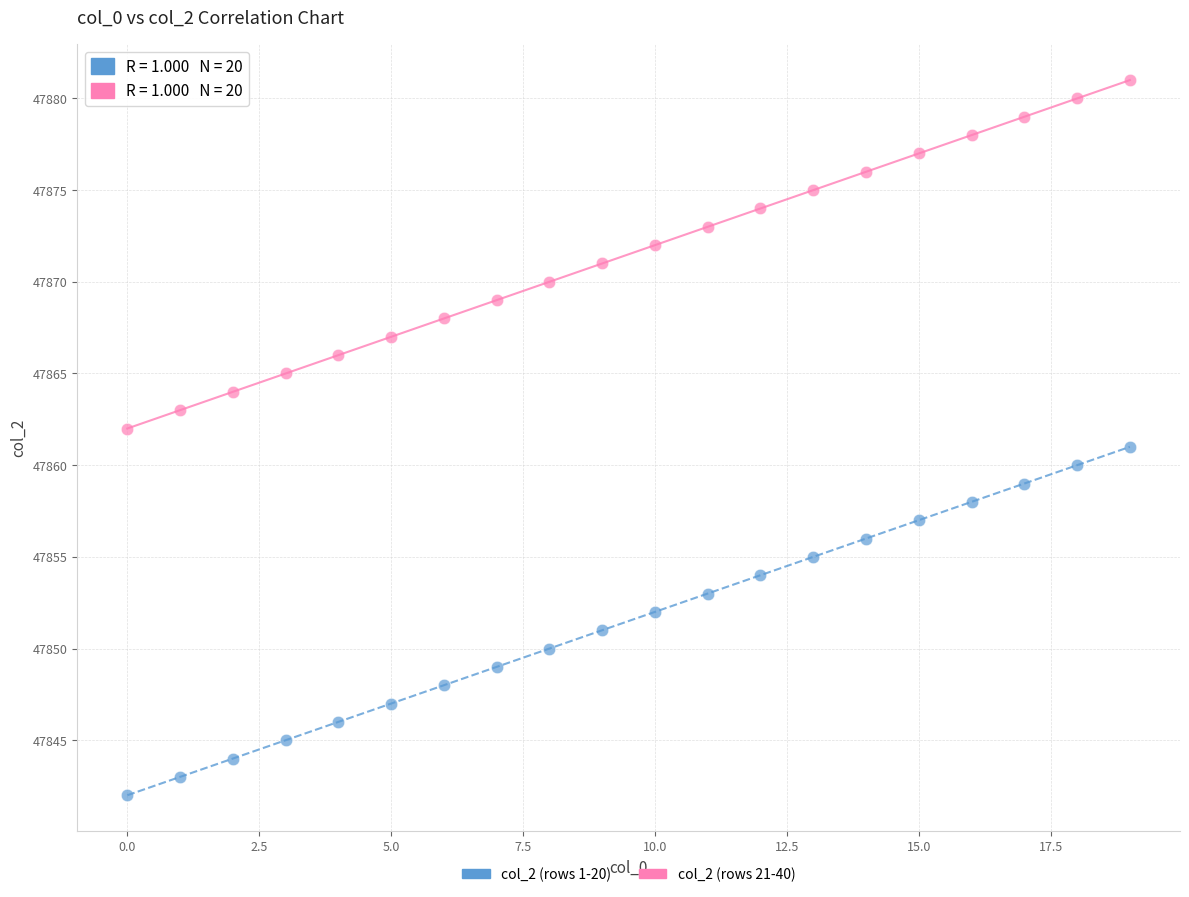

Which series reaches the maximum Y coordinate?

col_2 (rows 21-40)